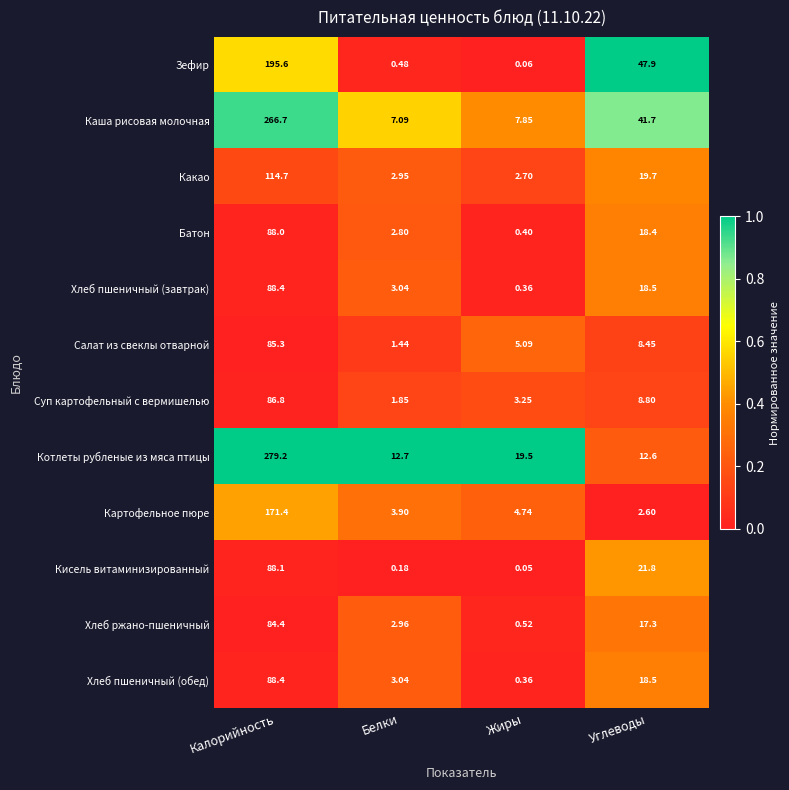

List the labels in order of Котлеты рубленые из мяса птицы value, smallest first.

Углеводы, Белки, Жиры, Калорийность